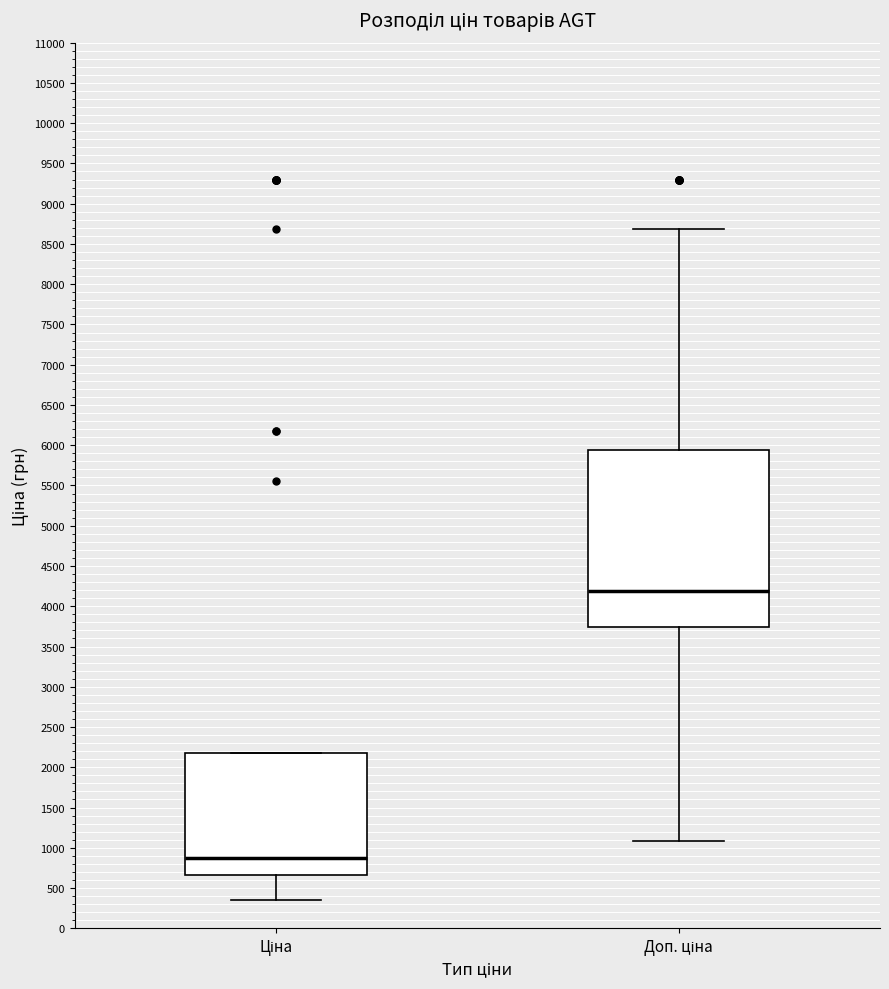

Where is the upper edge of the box for Ціна on the y-axis? The values are not printed on the chart, so give them approximately, as read against the axis.

2200